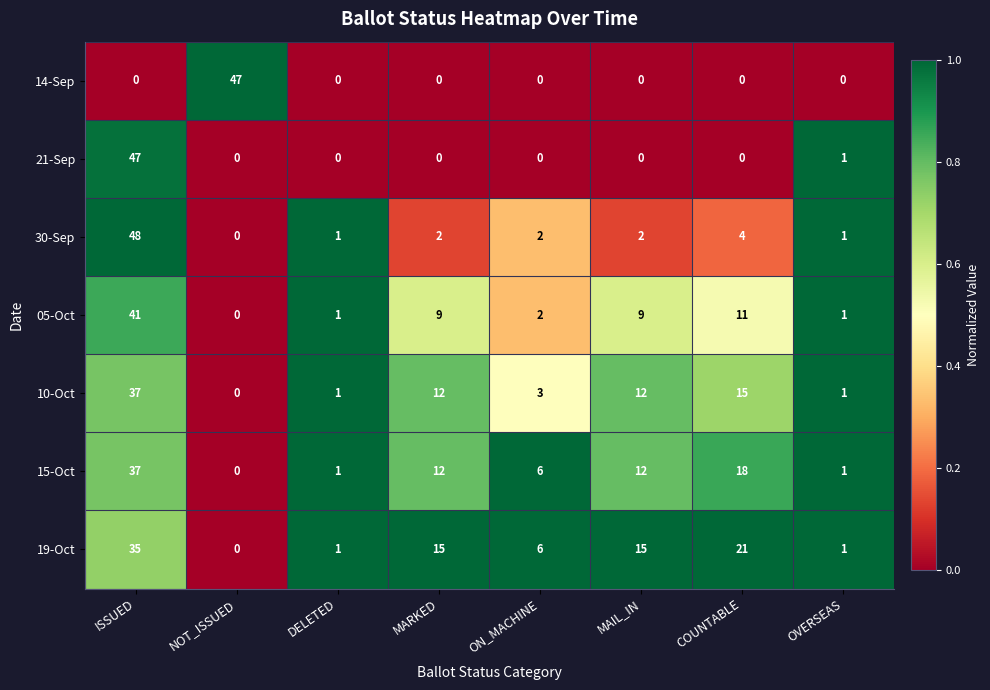

Which label corresponds to the largest value in the chart?

ISSUED